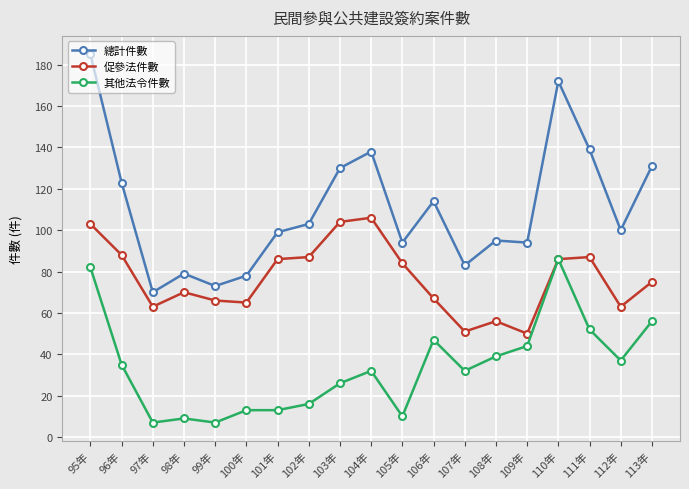

Count the number of data series in this chart.

3